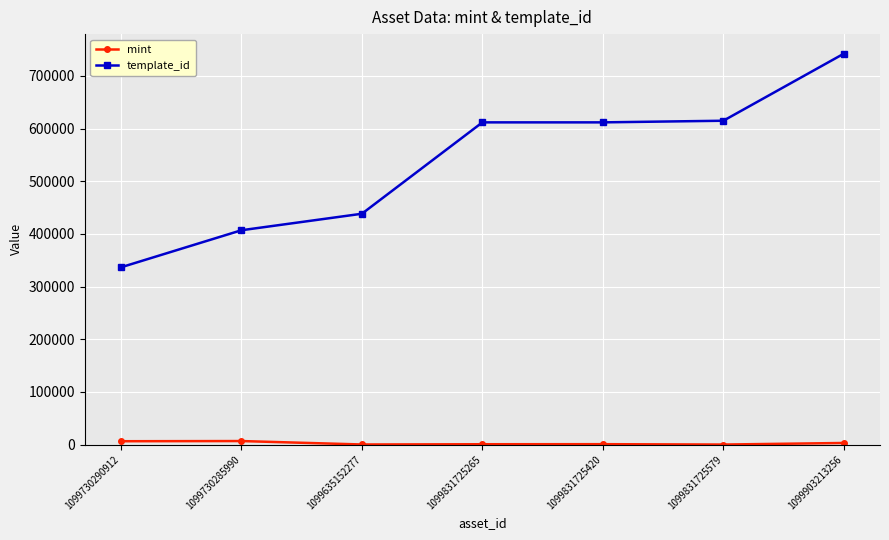

Which series changed the most between 1099635152277 and 1099831725265?

template_id